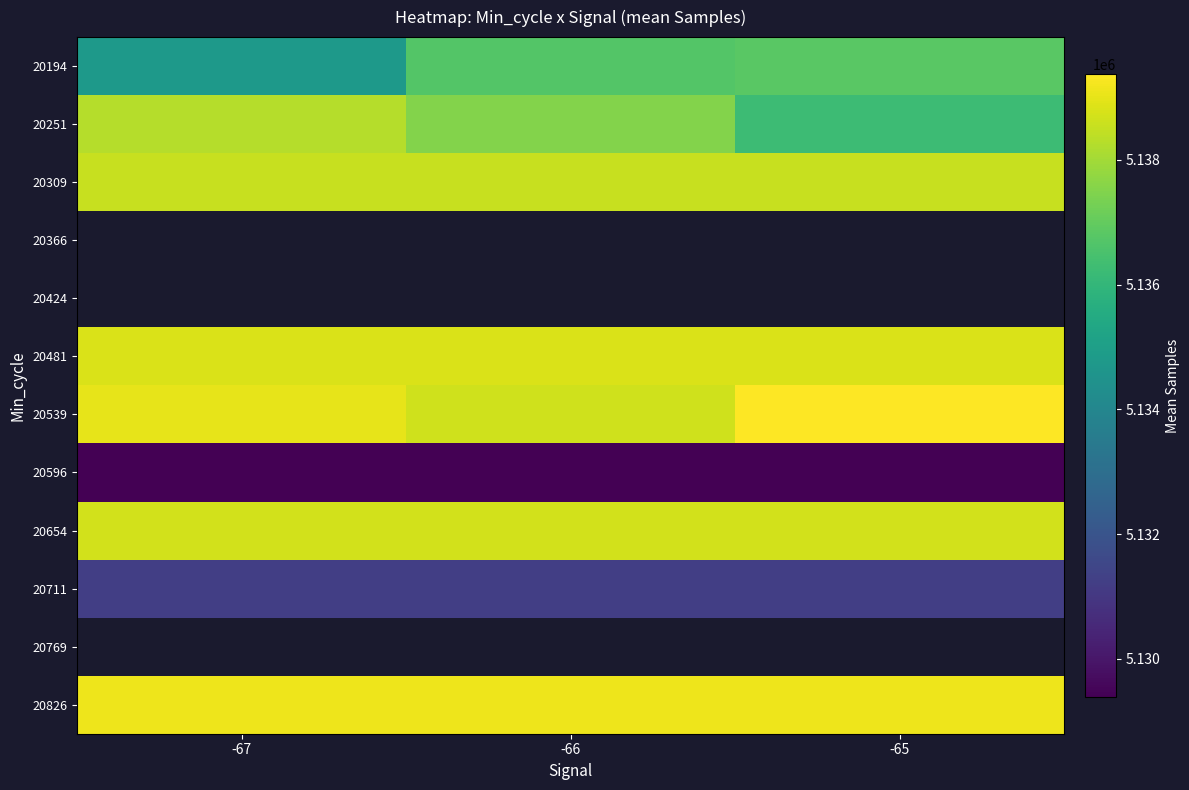

Between -67 and -66, which series saw the biggest shift?

20194